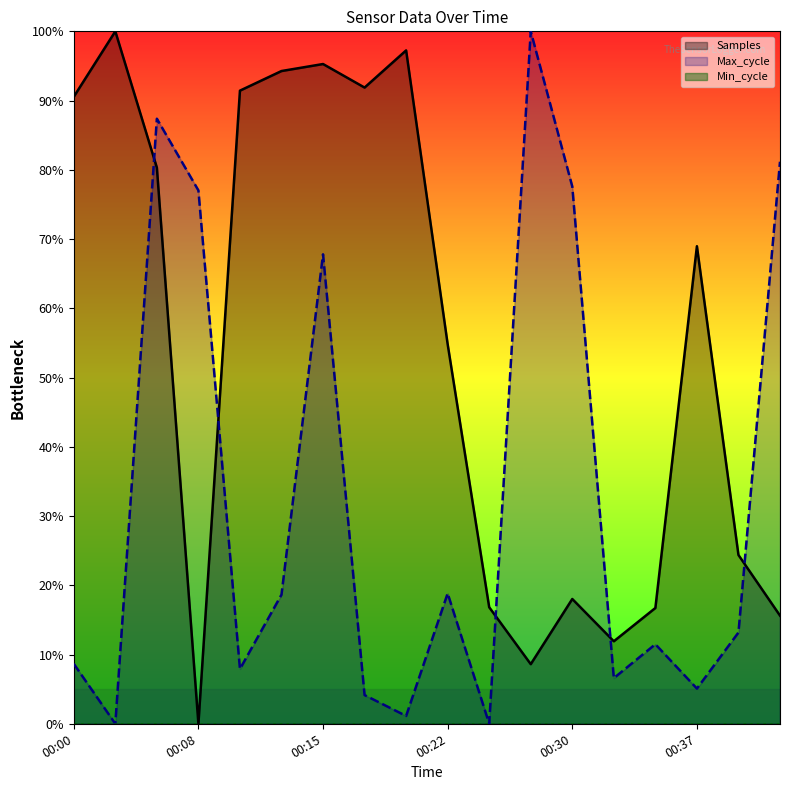

How many interior local valleys does the Max_cycle series have?

6